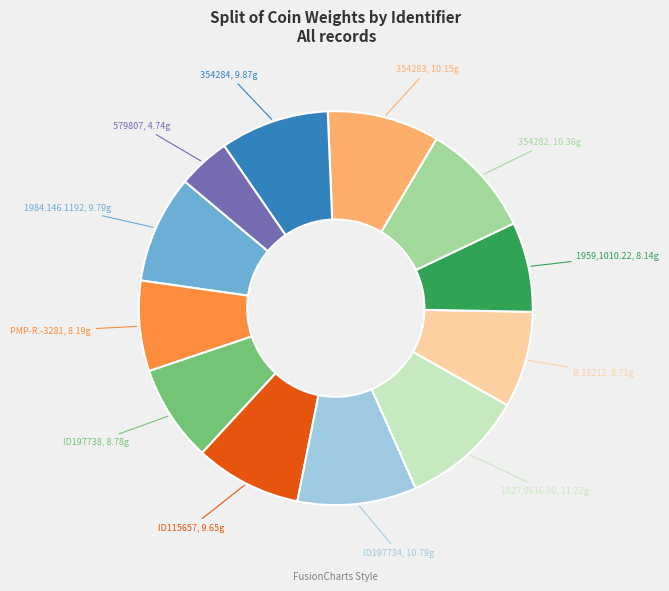

Does any single category account for the majority?

No